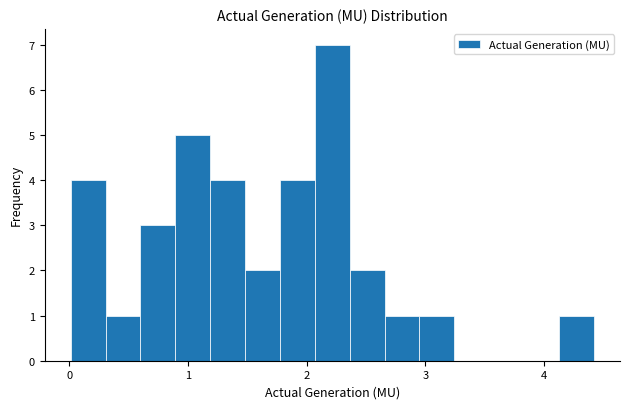

Read against the x-axis, roughly where is the centre of the tallest bar?

2.2